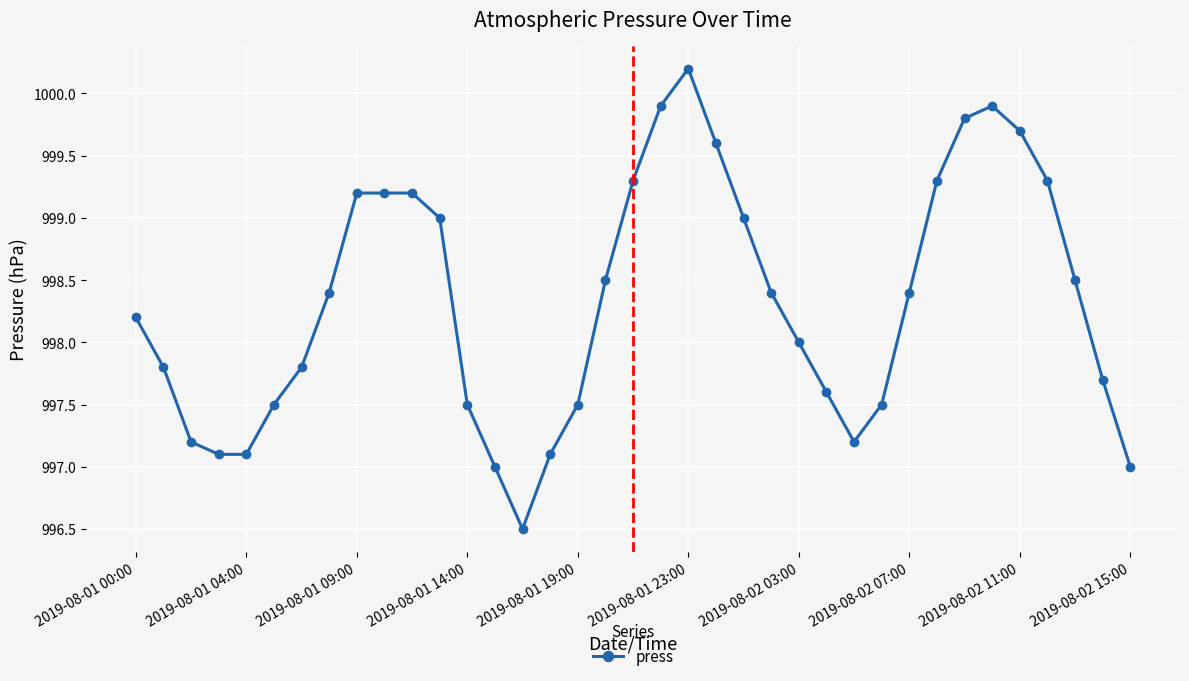

What is the value of the 11th point from the left?

999.2